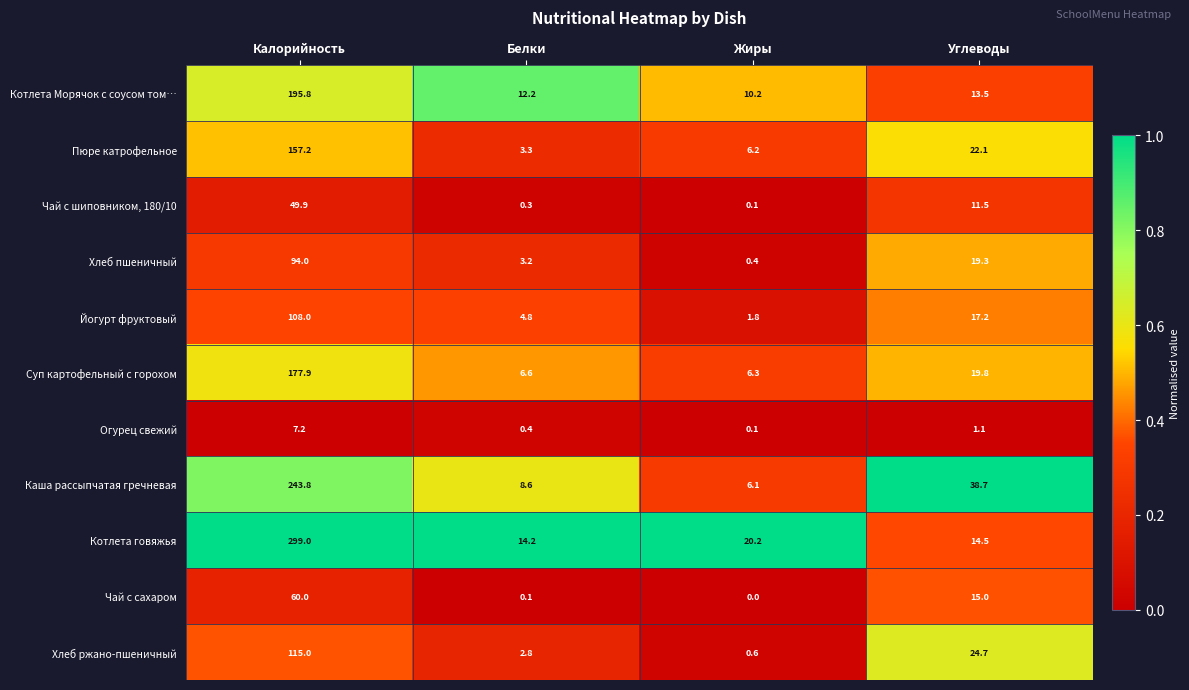

What is the minimum value for Суп картофельный с горохом?

6.3